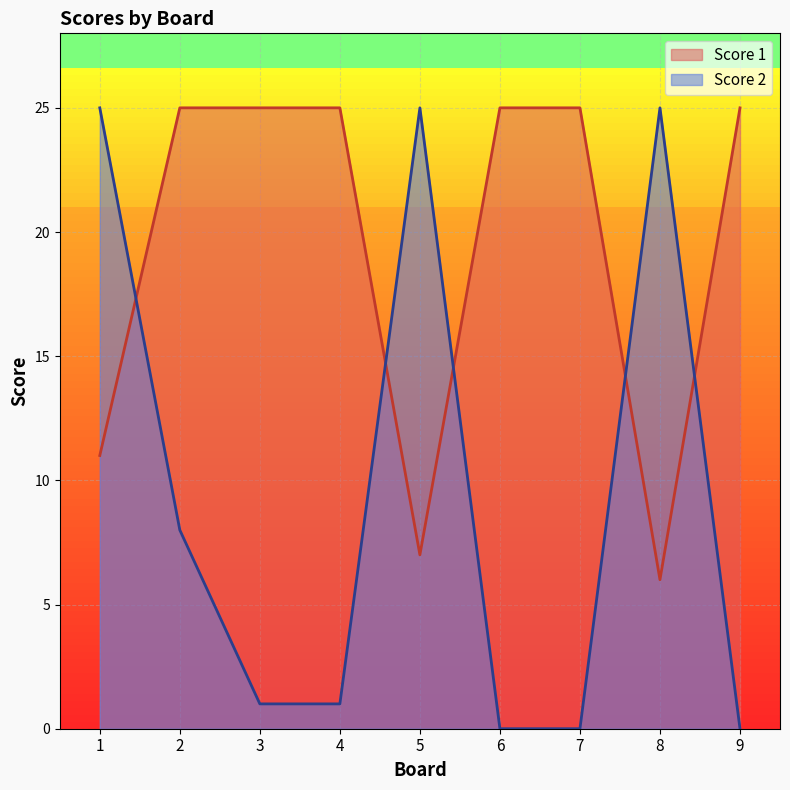

Is the value of Score 2 at 3 greater than the value of Score 1 at 9?

No